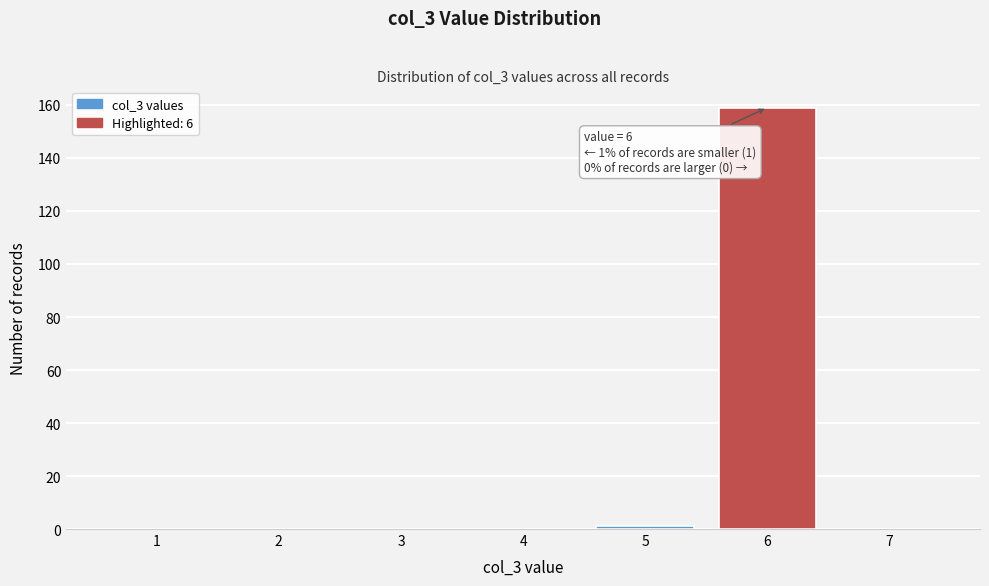

Reading left to right, list all the values displayed in this chart.

1=0	2=0	3=0	4=0	5=1	6=159	7=0